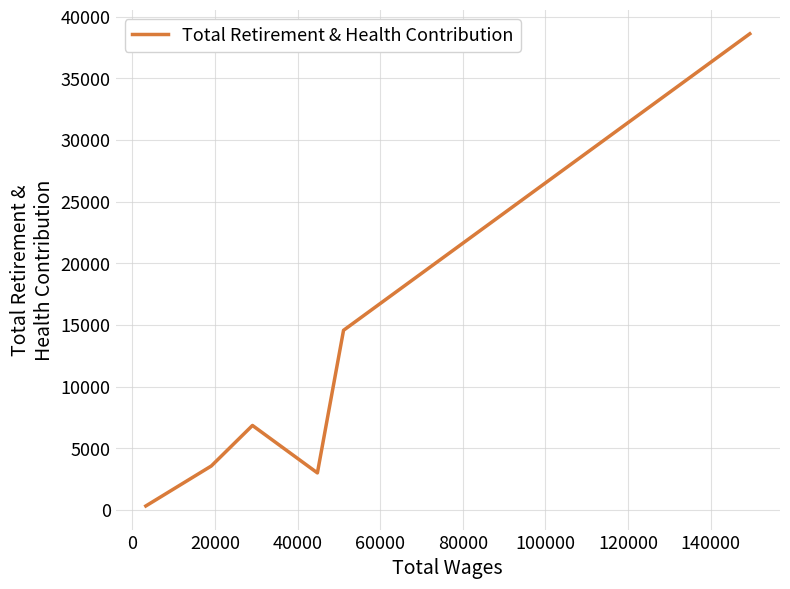

Does the chart display data point markers on the line(s)?

No